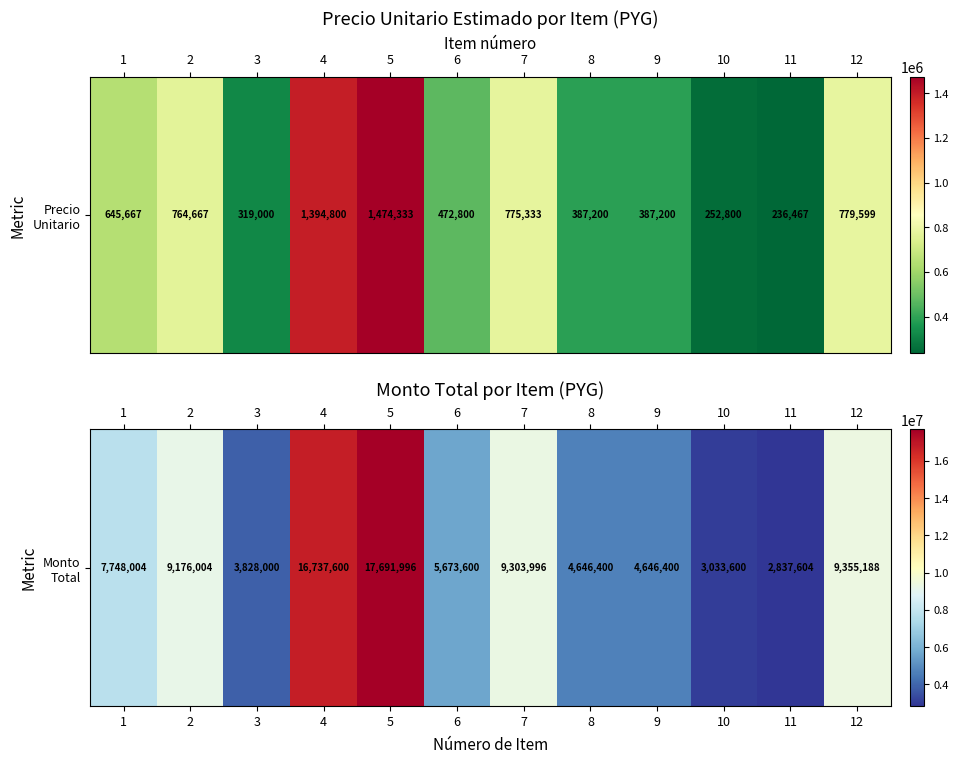

Reading right to left, what are all the values shown in this chart?

12=9355188	11=2837604	10=3033600	9=4646400	8=4646400	7=9303996	6=5673600	5=17691996	4=16737600	3=3828000	2=9176004	1=7748004